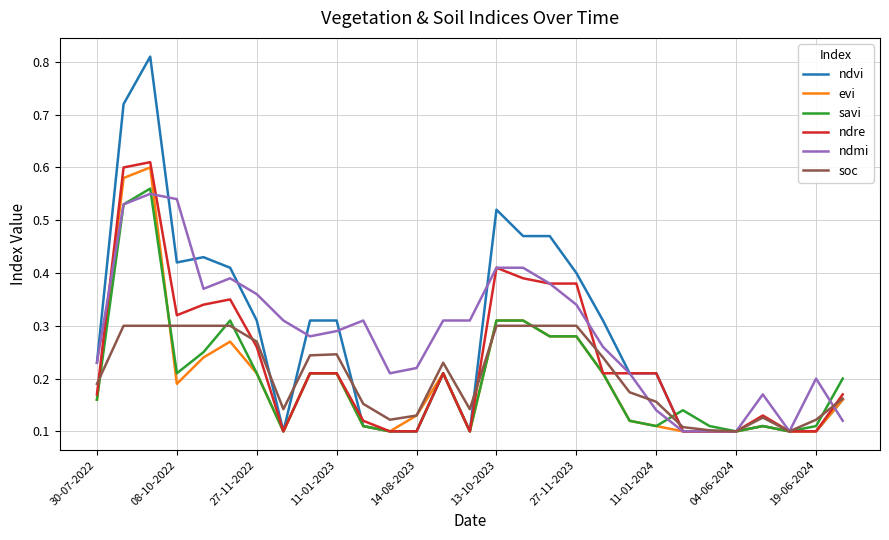

List the series in order of their peak value, lowest first.

soc, ndmi, savi, evi, ndre, ndvi